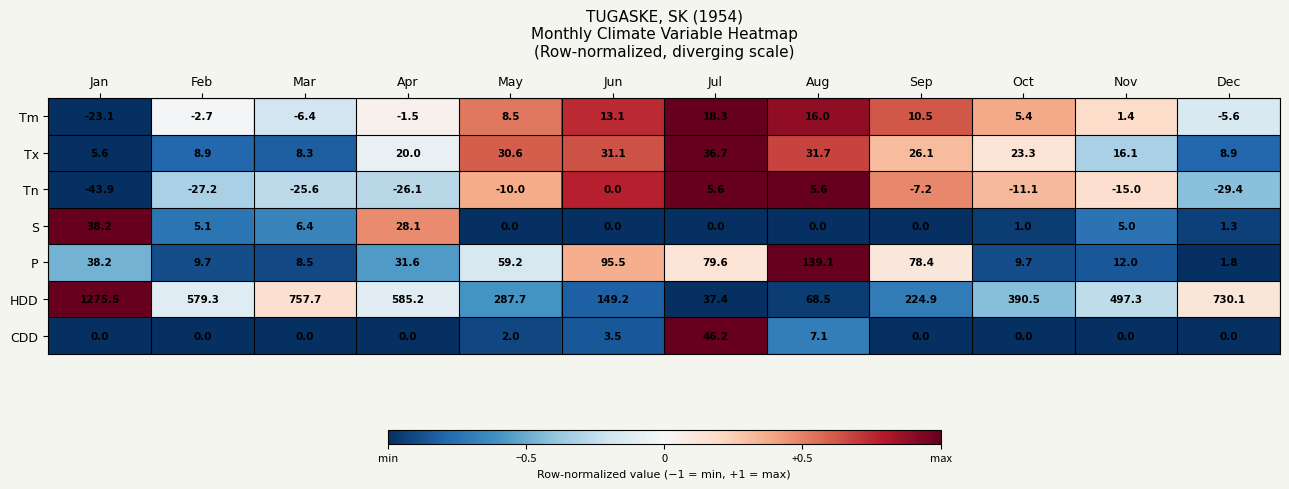

What is the sum of the CDD values at Dec and Jun?

3.5